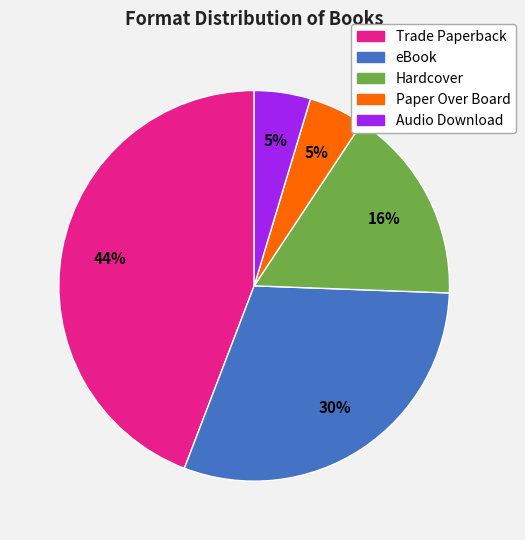

What percentage is the Audio Download slice, to the nearest percent?

5%